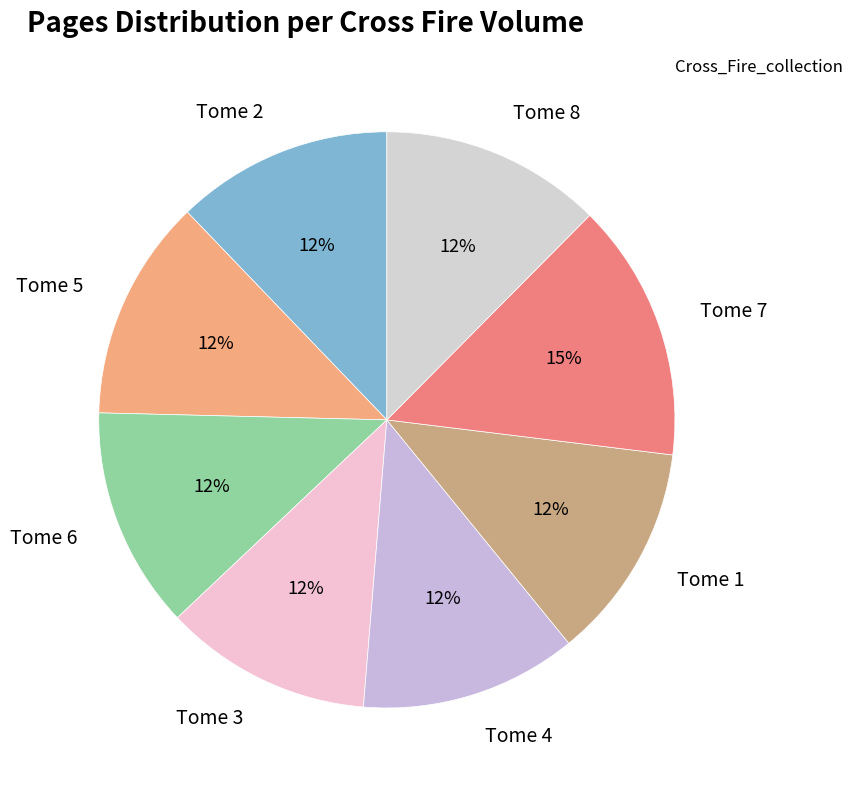

Is there any slice that represents more than half of the pie?

No